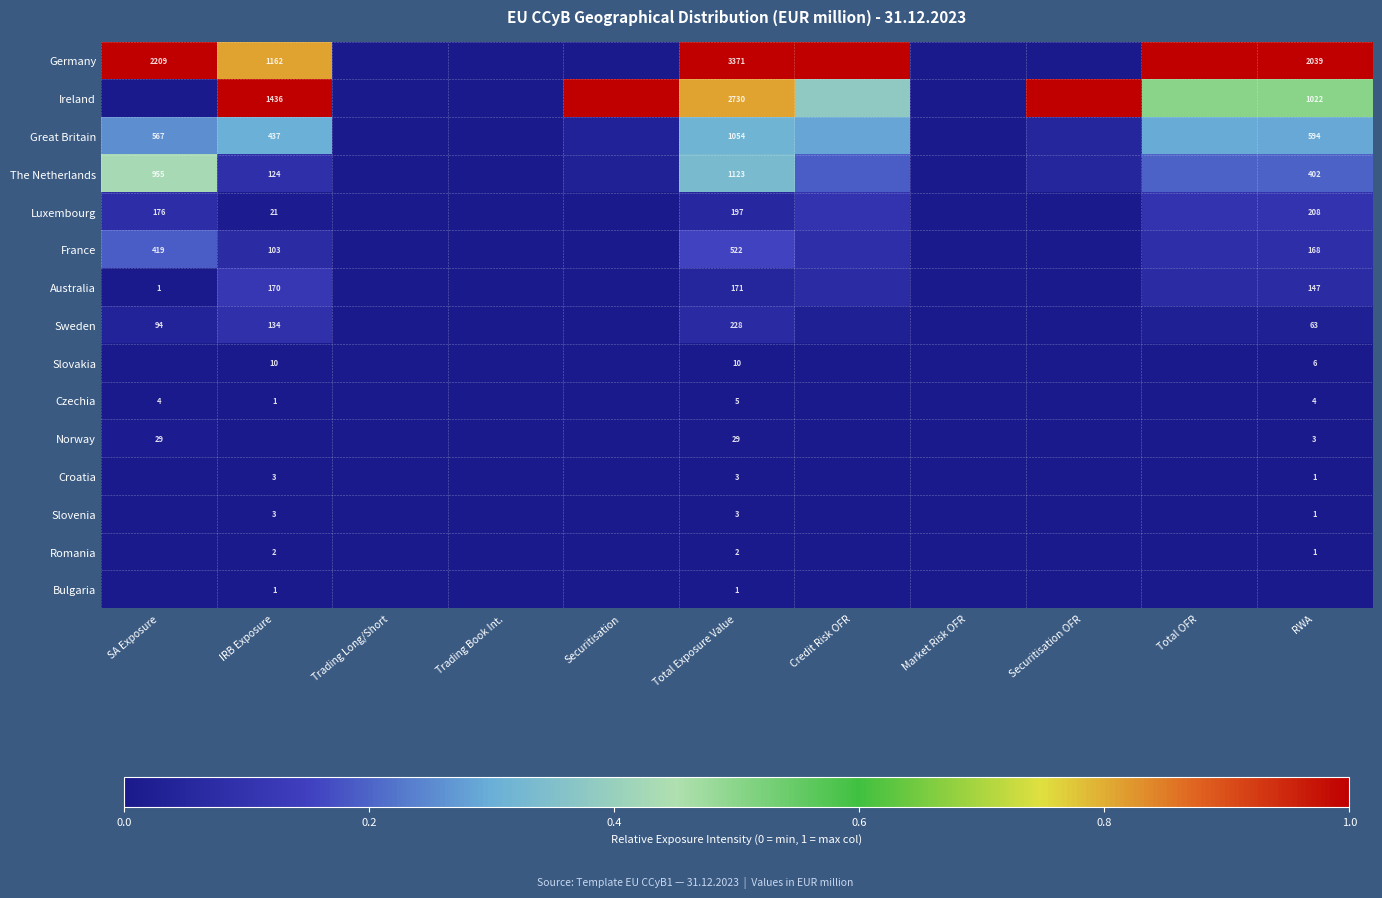

Is the value of Romania at RWA greater than the value of Ireland at IRB Exposure?

No